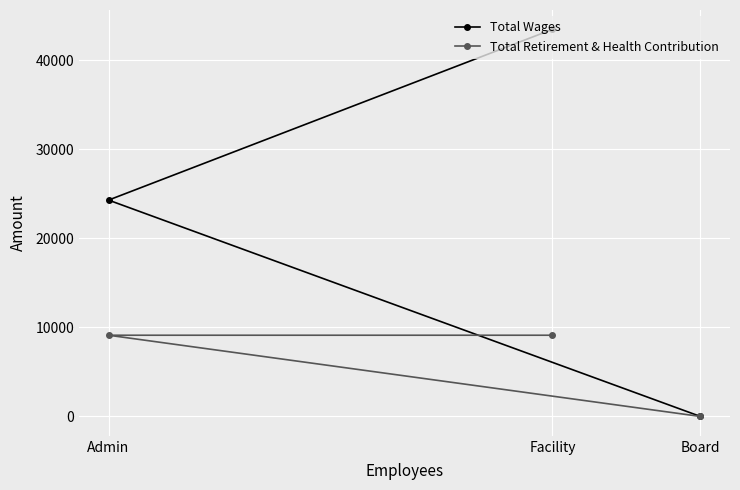

How many lines are shown in the chart?

2